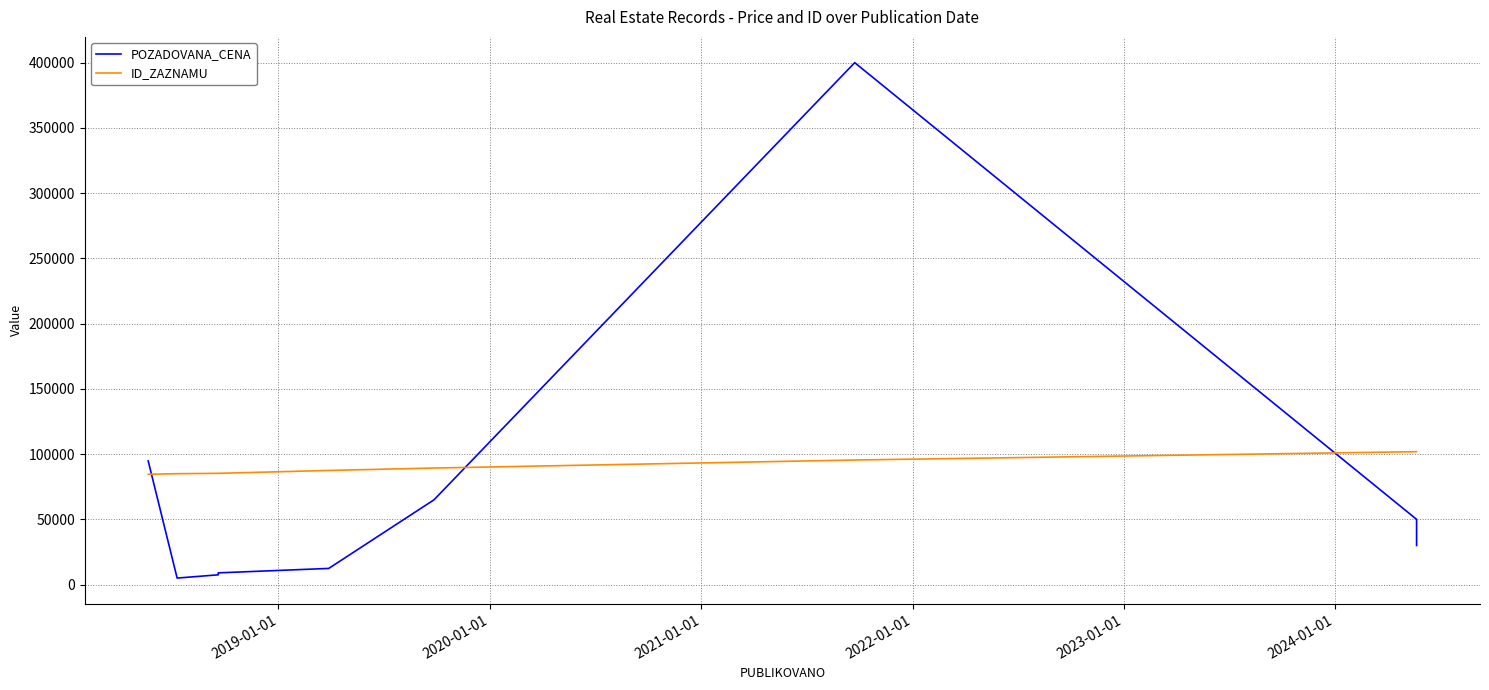

True or false: ID_ZAZNAMU and POZADOVANA_CENA intersect in this chart.

True